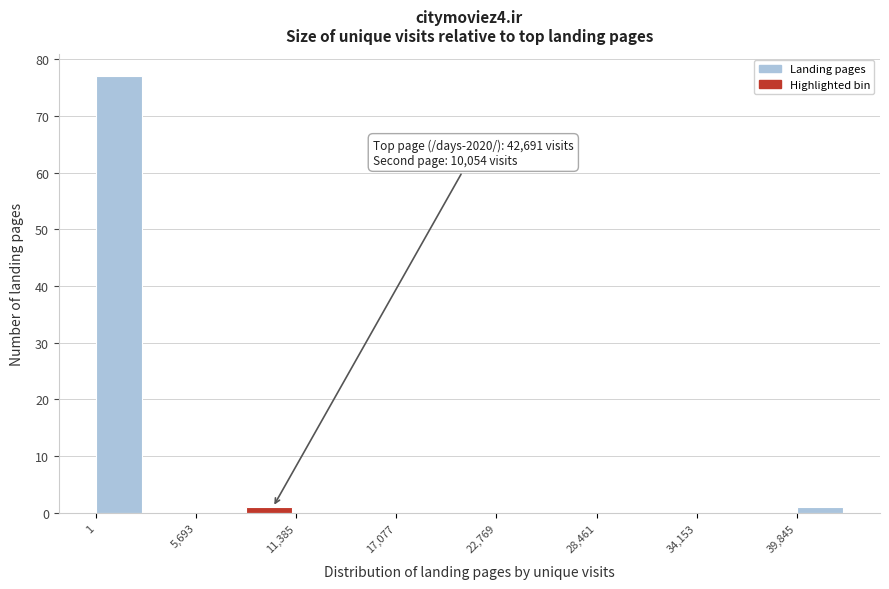

Read against the x-axis, roughly where is the centre of the tallest bar?

1000